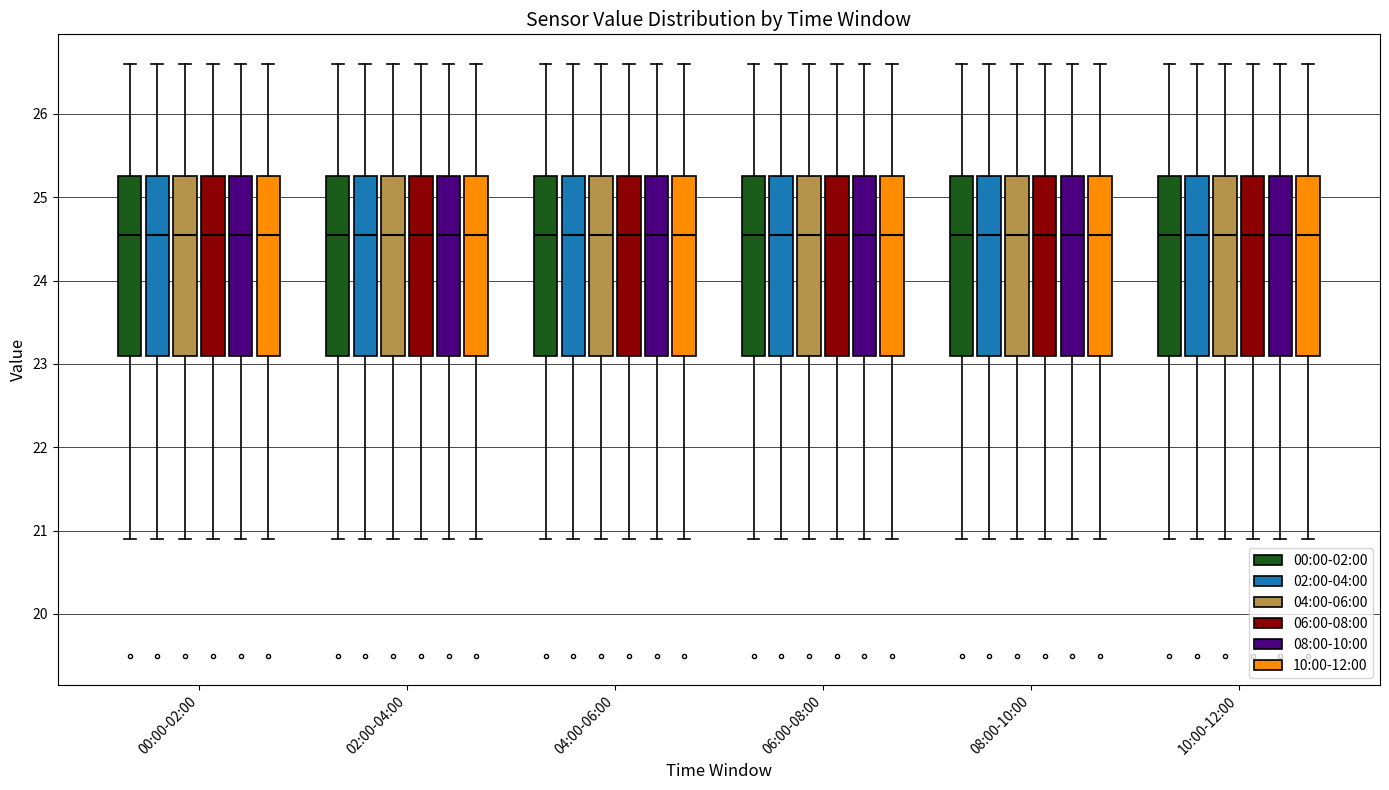

Reading left to right, transcribe this box plot: for each box, give where its median line is, the range the box spans, and where its two whiskers end, as read against the y-axis. The values are not printed on the chart, so give them approximately, as read against the axis.

00:00-02:00 (00:00-02:00): median 24.6, box 23.1 to 25.3, whiskers 20.9 to 26.6
00:00-02:00 (02:00-04:00): median 24.6, box 23.1 to 25.3, whiskers 20.9 to 26.6
00:00-02:00 (04:00-06:00): median 24.6, box 23.1 to 25.3, whiskers 20.9 to 26.6
00:00-02:00 (06:00-08:00): median 24.6, box 23.1 to 25.3, whiskers 20.9 to 26.6
00:00-02:00 (08:00-10:00): median 24.6, box 23.1 to 25.3, whiskers 20.9 to 26.6
00:00-02:00 (10:00-12:00): median 24.6, box 23.1 to 25.3, whiskers 20.9 to 26.6
02:00-04:00 (00:00-02:00): median 24.6, box 23.1 to 25.3, whiskers 20.9 to 26.6
02:00-04:00 (02:00-04:00): median 24.6, box 23.1 to 25.3, whiskers 20.9 to 26.6
02:00-04:00 (04:00-06:00): median 24.6, box 23.1 to 25.3, whiskers 20.9 to 26.6
02:00-04:00 (06:00-08:00): median 24.6, box 23.1 to 25.3, whiskers 20.9 to 26.6
02:00-04:00 (08:00-10:00): median 24.6, box 23.1 to 25.3, whiskers 20.9 to 26.6
02:00-04:00 (10:00-12:00): median 24.6, box 23.1 to 25.3, whiskers 20.9 to 26.6
04:00-06:00 (00:00-02:00): median 24.6, box 23.1 to 25.3, whiskers 20.9 to 26.6
04:00-06:00 (02:00-04:00): median 24.6, box 23.1 to 25.3, whiskers 20.9 to 26.6
04:00-06:00 (04:00-06:00): median 24.6, box 23.1 to 25.3, whiskers 20.9 to 26.6
04:00-06:00 (06:00-08:00): median 24.6, box 23.1 to 25.3, whiskers 20.9 to 26.6
04:00-06:00 (08:00-10:00): median 24.6, box 23.1 to 25.3, whiskers 20.9 to 26.6
04:00-06:00 (10:00-12:00): median 24.6, box 23.1 to 25.3, whiskers 20.9 to 26.6
06:00-08:00 (00:00-02:00): median 24.6, box 23.1 to 25.3, whiskers 20.9 to 26.6
06:00-08:00 (02:00-04:00): median 24.6, box 23.1 to 25.3, whiskers 20.9 to 26.6
06:00-08:00 (04:00-06:00): median 24.6, box 23.1 to 25.3, whiskers 20.9 to 26.6
06:00-08:00 (06:00-08:00): median 24.6, box 23.1 to 25.3, whiskers 20.9 to 26.6
06:00-08:00 (08:00-10:00): median 24.6, box 23.1 to 25.3, whiskers 20.9 to 26.6
06:00-08:00 (10:00-12:00): median 24.6, box 23.1 to 25.3, whiskers 20.9 to 26.6
08:00-10:00 (00:00-02:00): median 24.6, box 23.1 to 25.3, whiskers 20.9 to 26.6
08:00-10:00 (02:00-04:00): median 24.6, box 23.1 to 25.3, whiskers 20.9 to 26.6
08:00-10:00 (04:00-06:00): median 24.6, box 23.1 to 25.3, whiskers 20.9 to 26.6
08:00-10:00 (06:00-08:00): median 24.6, box 23.1 to 25.3, whiskers 20.9 to 26.6
08:00-10:00 (08:00-10:00): median 24.6, box 23.1 to 25.3, whiskers 20.9 to 26.6
08:00-10:00 (10:00-12:00): median 24.6, box 23.1 to 25.3, whiskers 20.9 to 26.6
10:00-12:00 (00:00-02:00): median 24.6, box 23.1 to 25.3, whiskers 20.9 to 26.6
10:00-12:00 (02:00-04:00): median 24.6, box 23.1 to 25.3, whiskers 20.9 to 26.6
10:00-12:00 (04:00-06:00): median 24.6, box 23.1 to 25.3, whiskers 20.9 to 26.6
10:00-12:00 (06:00-08:00): median 24.6, box 23.1 to 25.3, whiskers 20.9 to 26.6
10:00-12:00 (08:00-10:00): median 24.6, box 23.1 to 25.3, whiskers 20.9 to 26.6
10:00-12:00 (10:00-12:00): median 24.6, box 23.1 to 25.3, whiskers 20.9 to 26.6